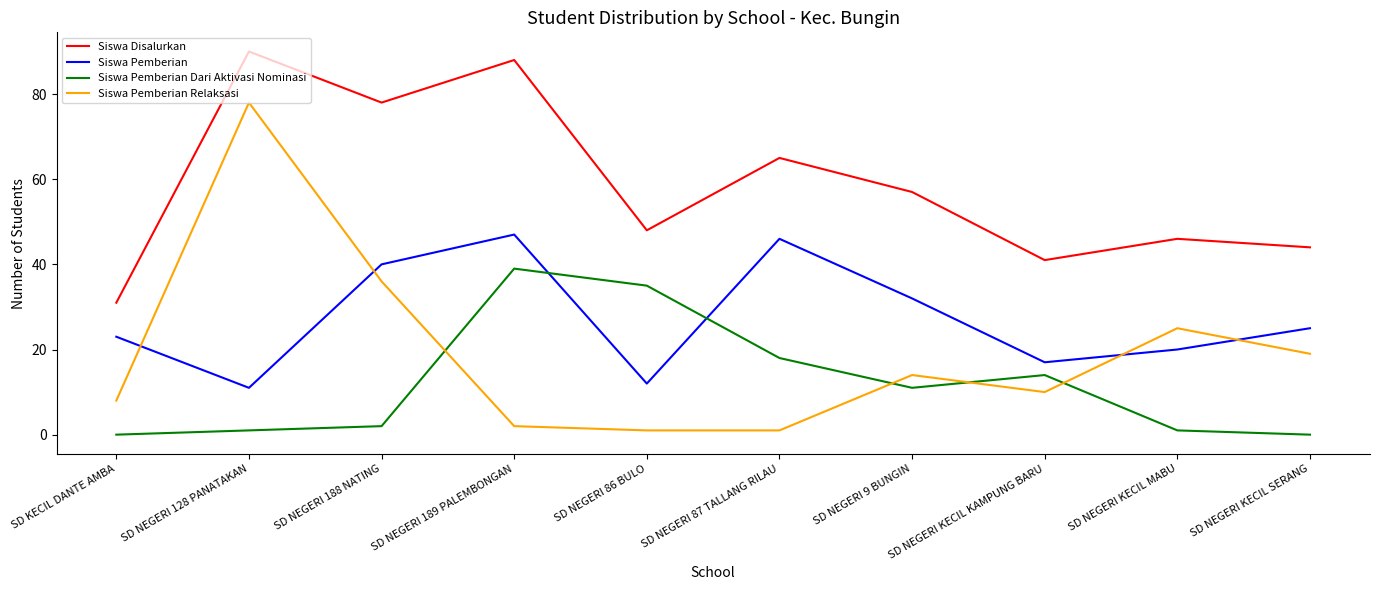

True or false: Siswa Disalurkan has a value of 117 at SD NEGERI 189 PALEMBONGAN.

False